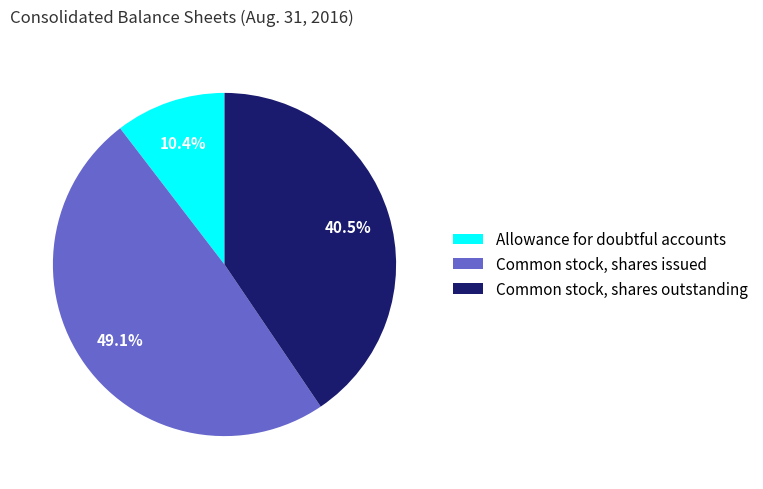

To the nearest percent, what is the average slice percentage?

33%